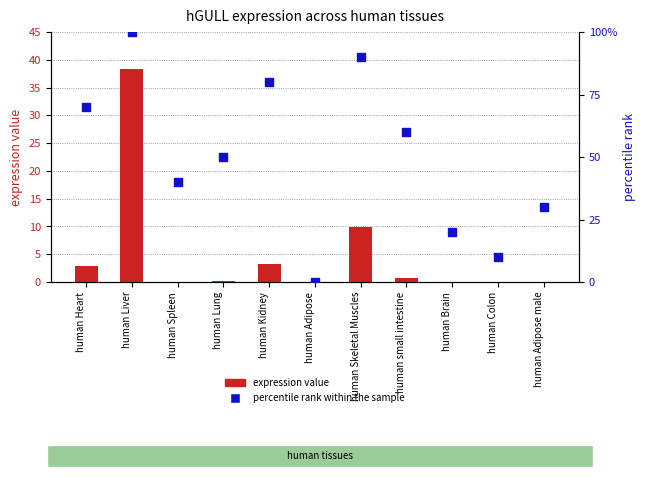

Is the value of percentile rank within the sample at human Kidney greater than the value of expression value at human Lung?

Yes